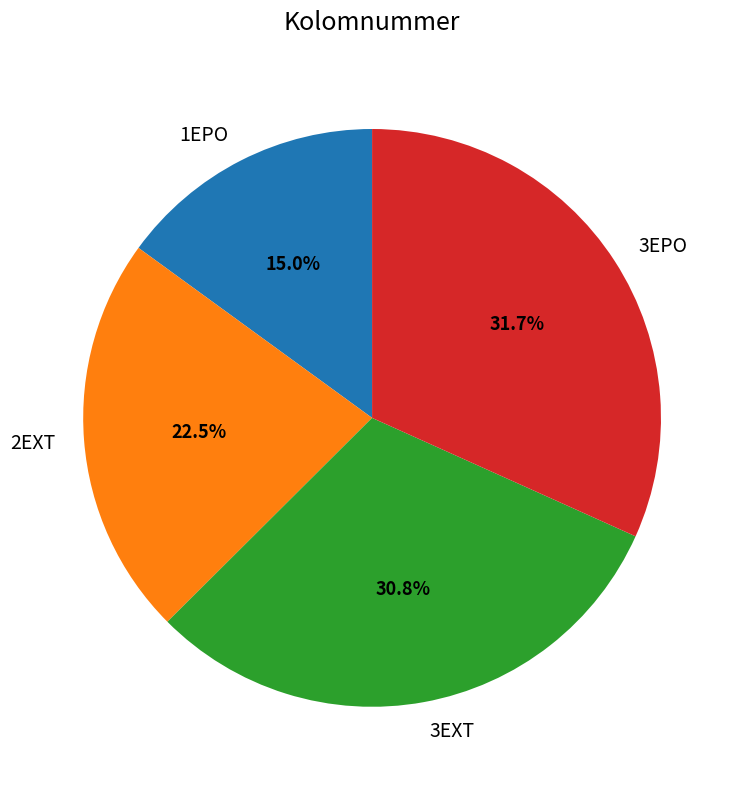

What portion of the pie excludes 1EPO?

85.0%